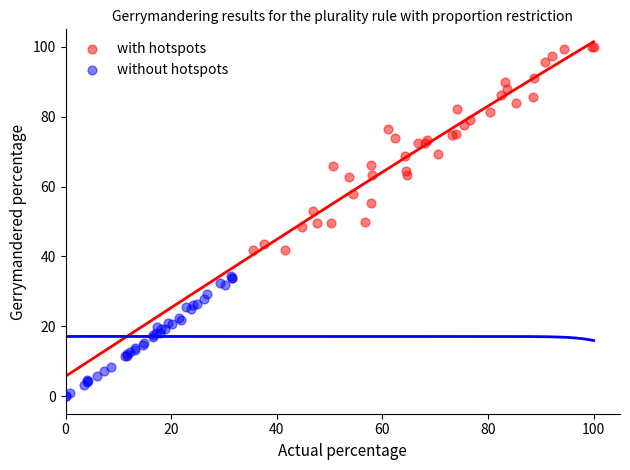

Which series has the widest spread of Y values?

with hotspots